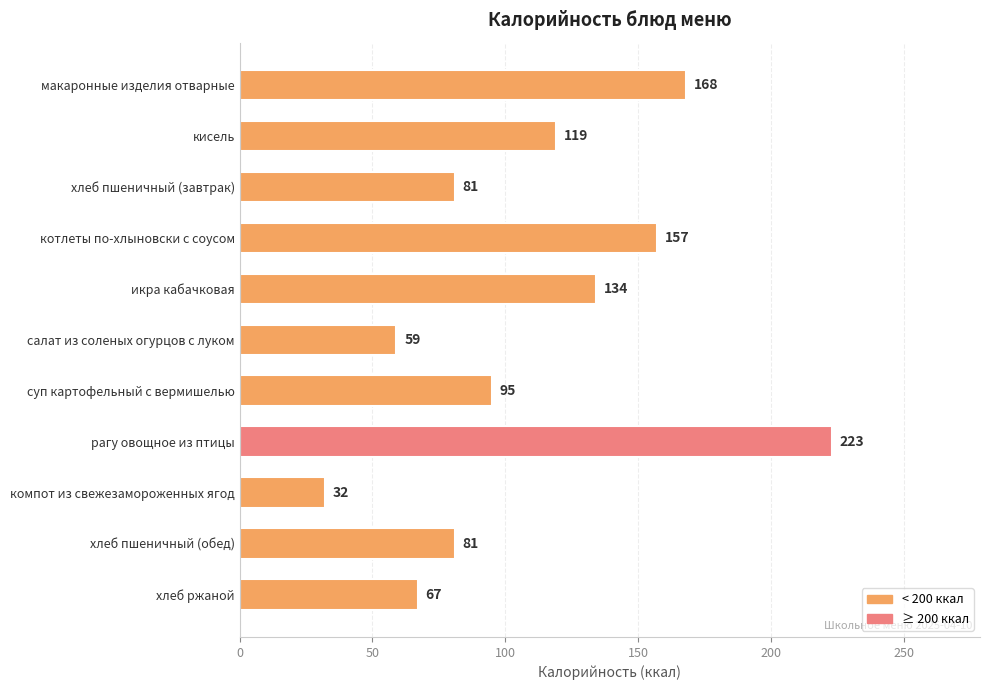

Which has a higher value, котлеты по-хлыновски с соусом or компот из свежезамороженных ягод?

котлеты по-хлыновски с соусом